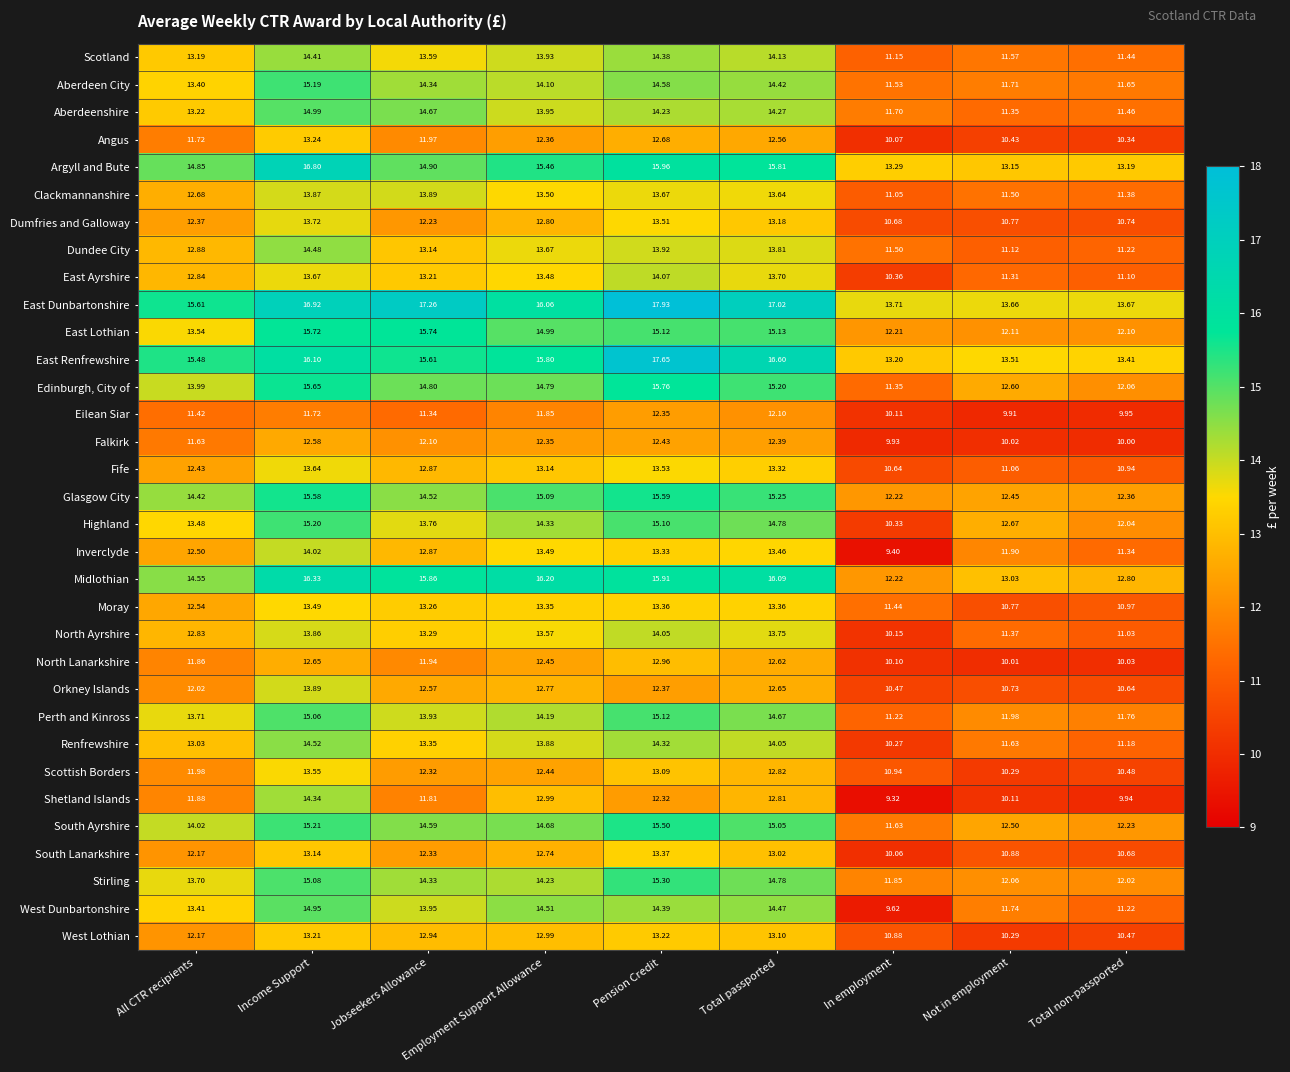

Which series has the widest spread of values?

West Dunbartonshire